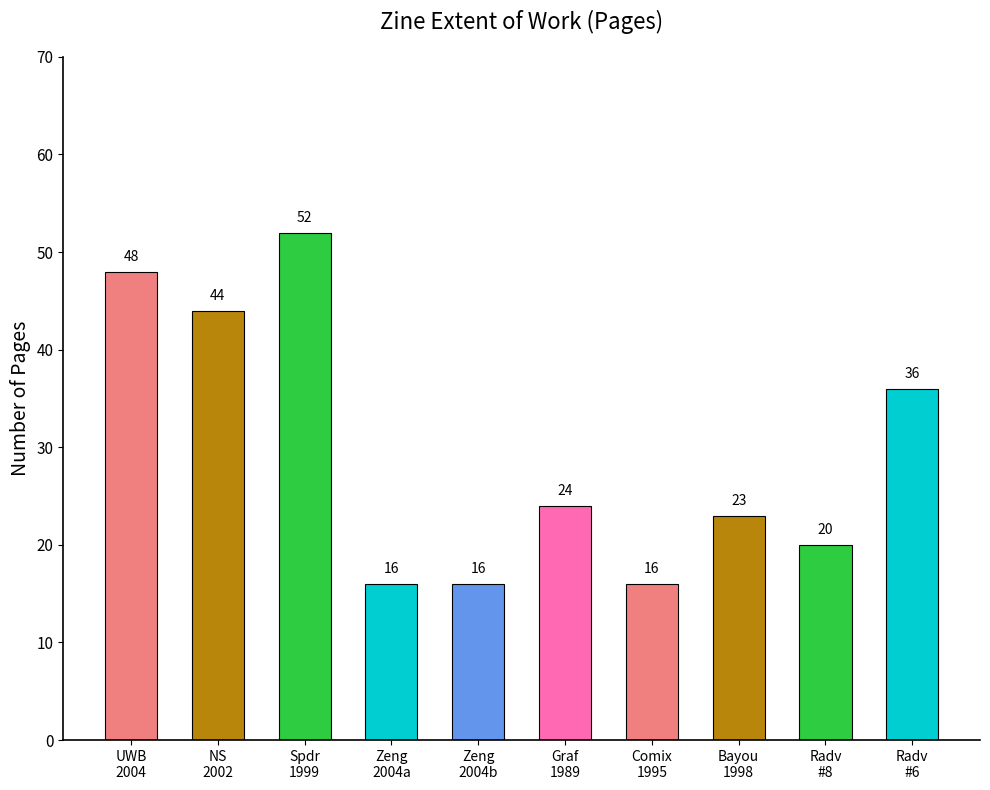

Count the values in the range 16 to 44.

8